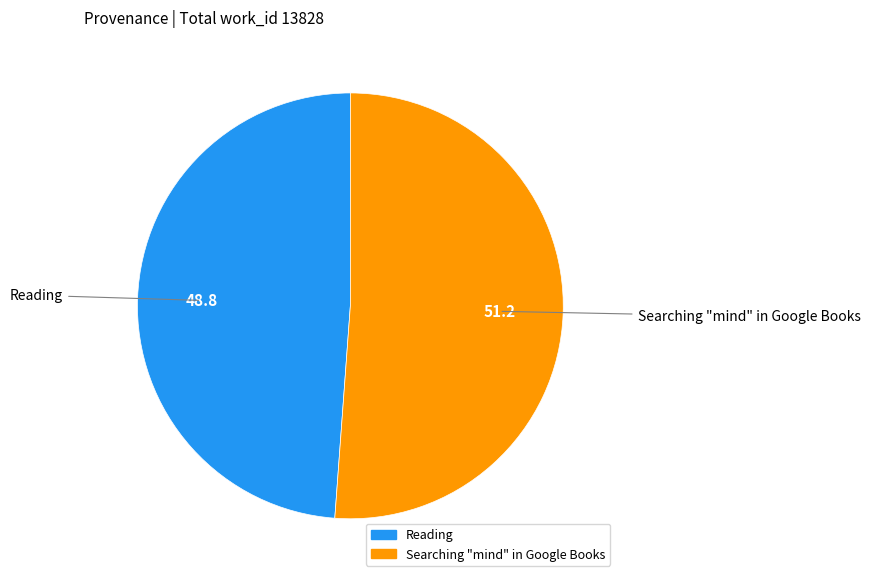

Does Reading account for over 50% of the chart?

No